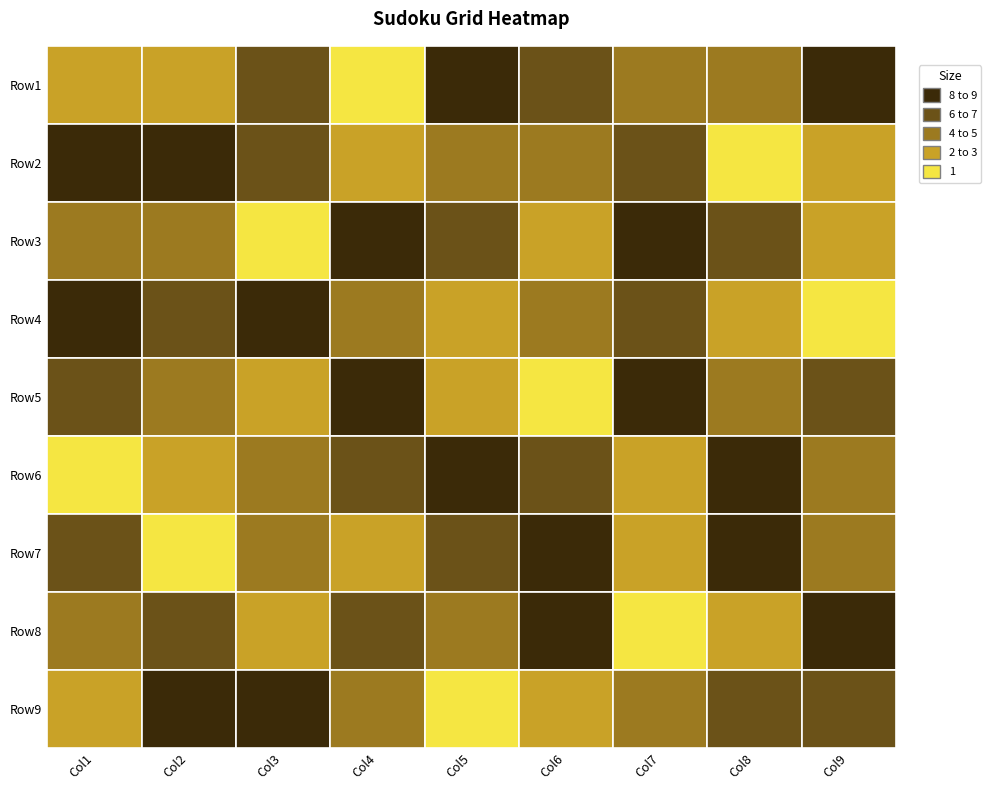

What is the sum of all Row4 values?

45